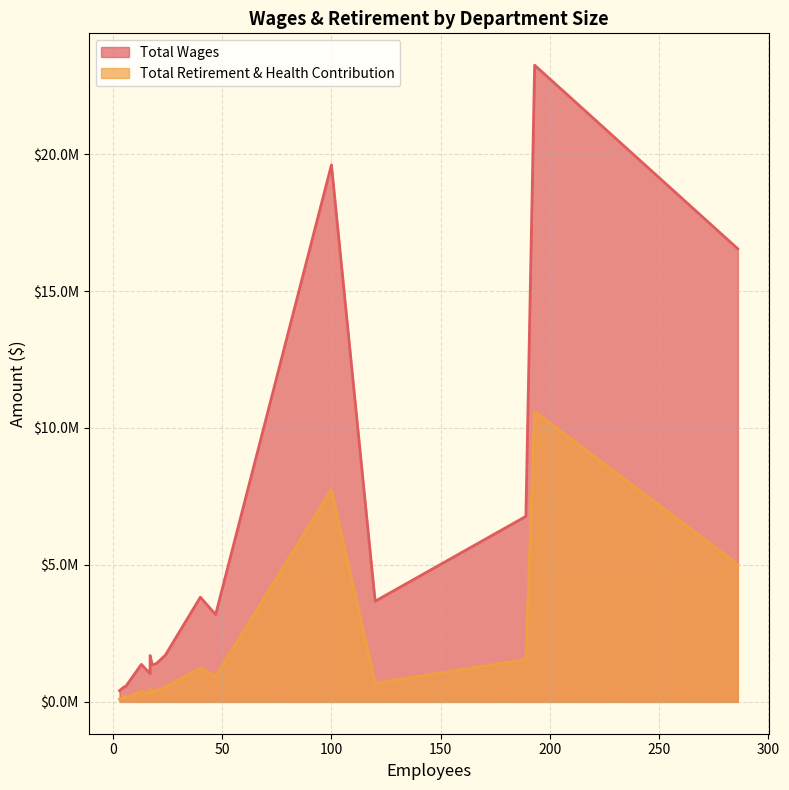

True or false: Total Retirement & Health Contribution and Total Wages cross at least once.

False